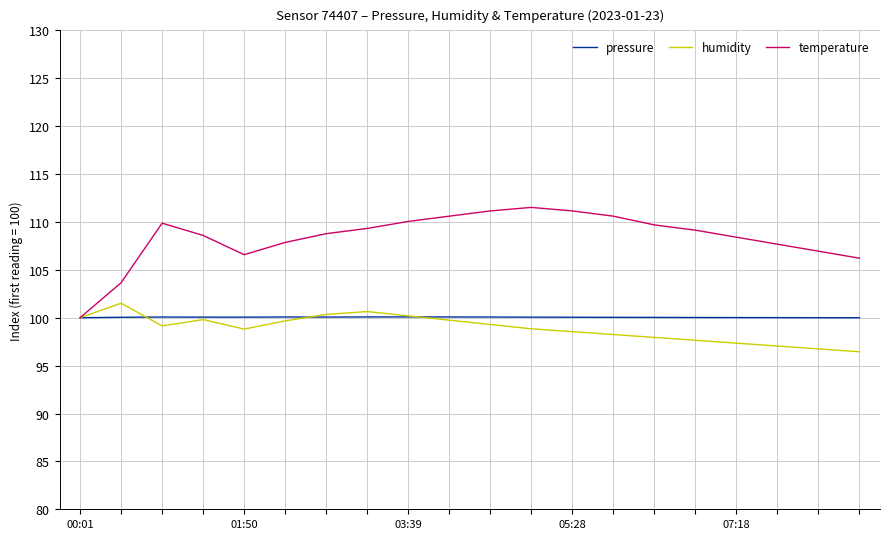

Which series has the largest total across all categories?

temperature